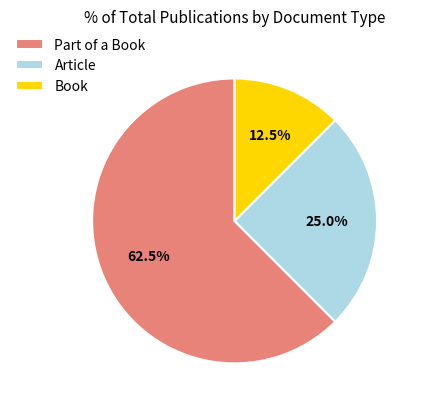

Does any single category account for the majority?

Yes